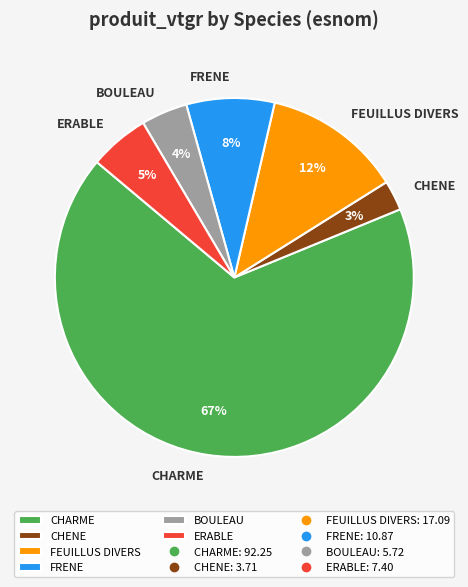

Approximately how many times larger is the value at BOULEAU compared to ERABLE?

0.8